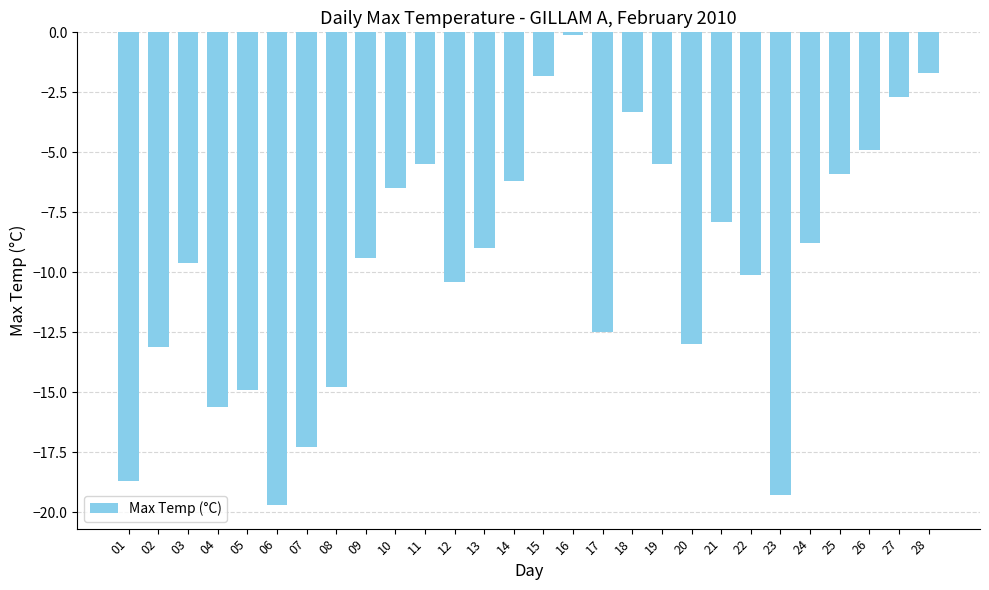

Where is the data nearest to the value -9?

13